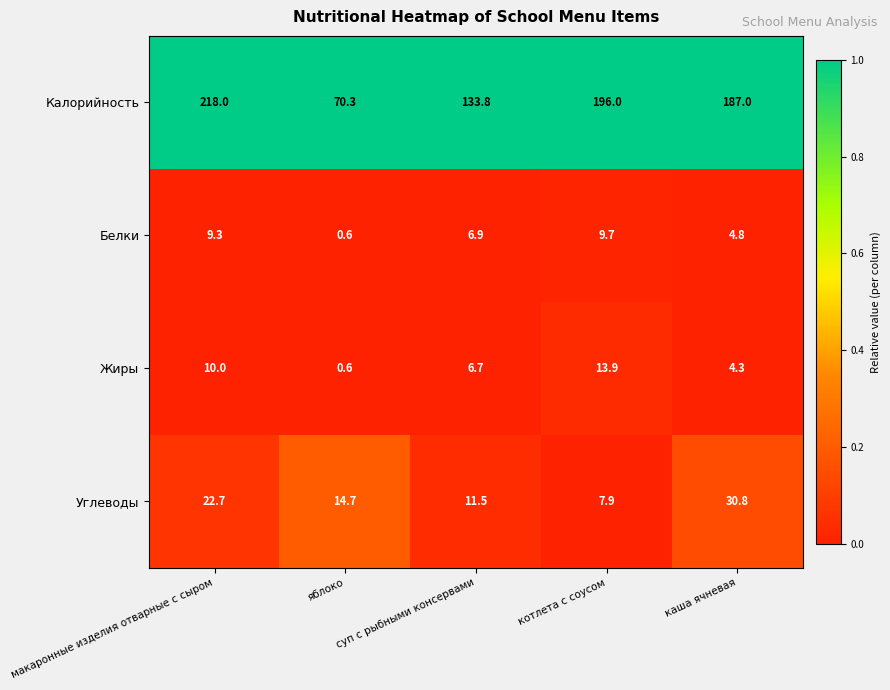

Count the number of categories in the chart.

5